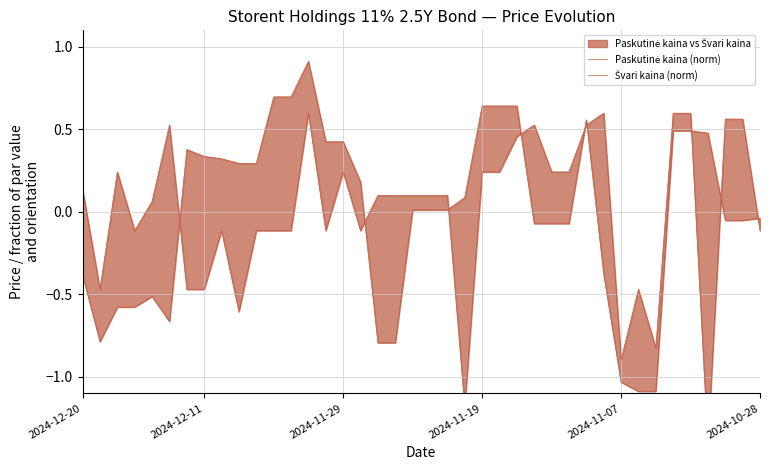

How many positive values does the Švari kaina (norm) series have?

23